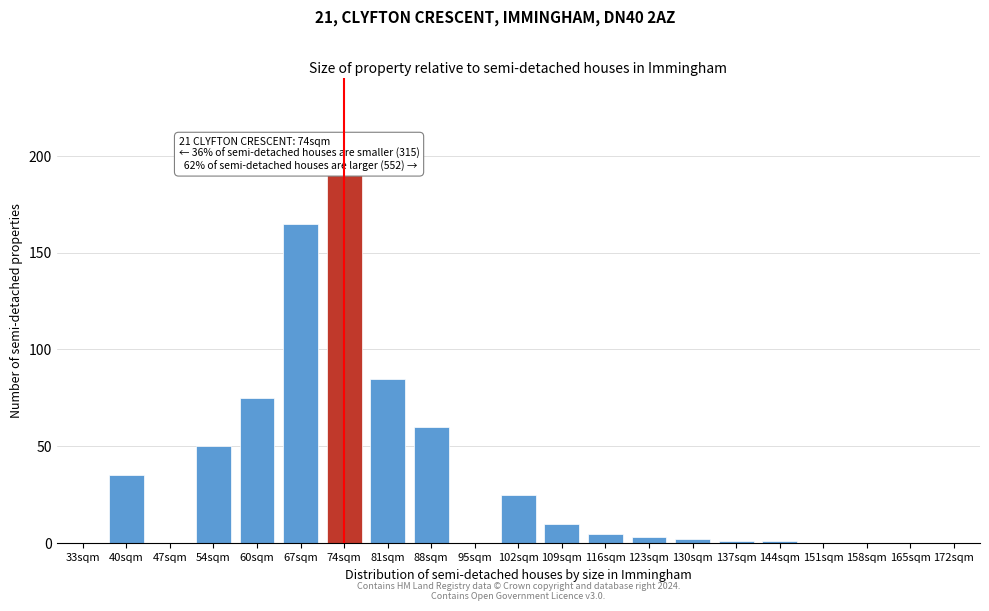

Reading right to left, extract all data points from this chart.

172sqm=0	165sqm=0	158sqm=0	151sqm=0	144sqm=1	137sqm=1	130sqm=2	123sqm=3	116sqm=5	109sqm=10	102sqm=25	95sqm=0	88sqm=60	81sqm=85	74sqm=190	67sqm=165	60sqm=75	54sqm=50	47sqm=0	40sqm=35	33sqm=0